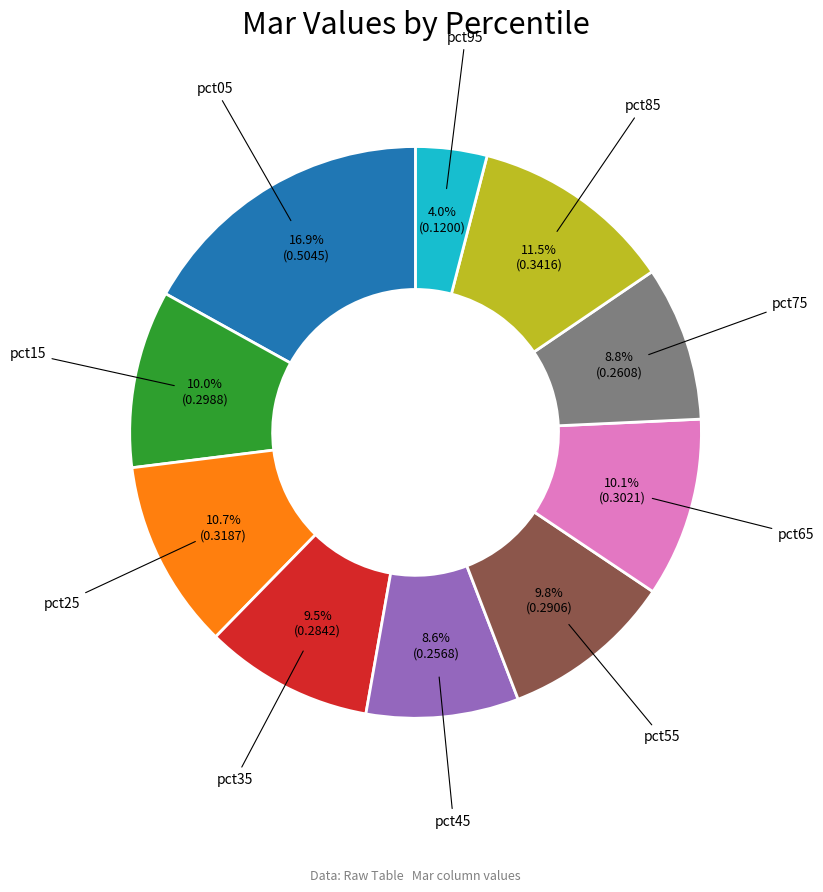

Does any single category account for the majority?

No